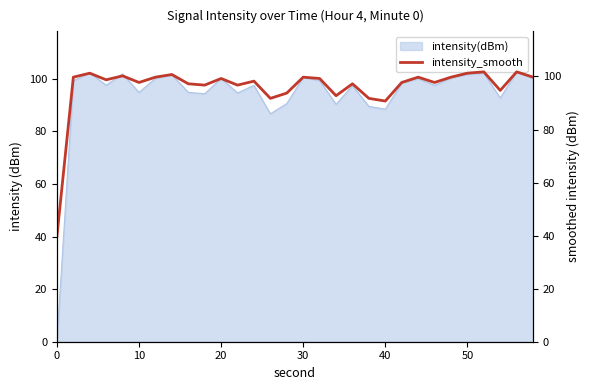

The intensity(dBm) series shows 19.9 at 40. True or false?

False